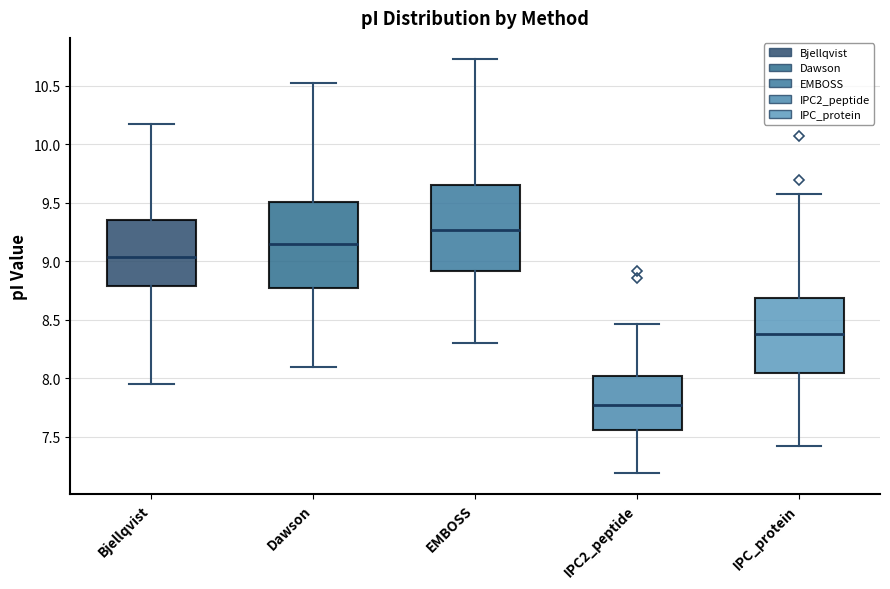

Which box's median line is the lowest?

IPC2_peptide